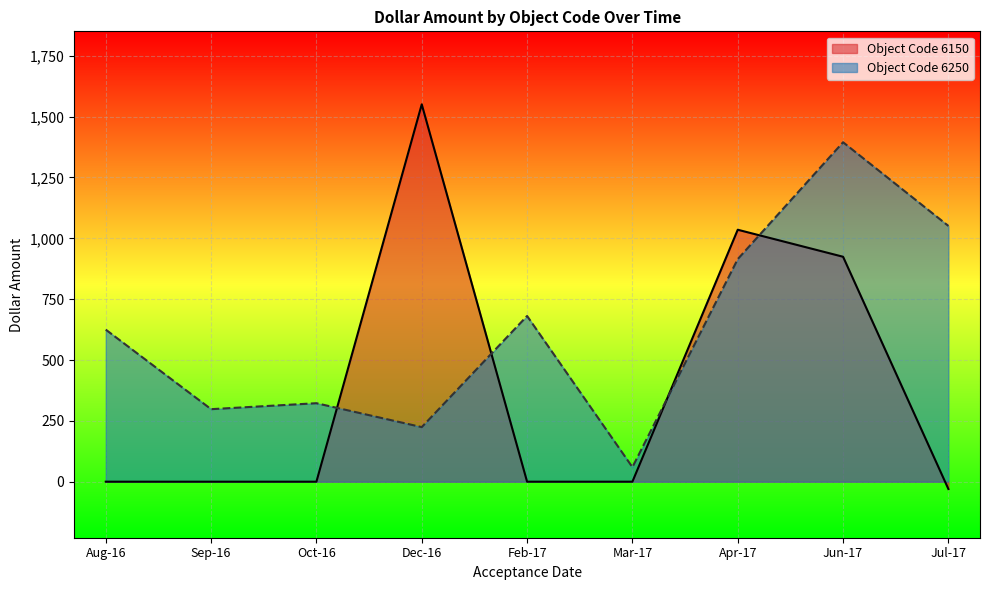

What are all the series names shown in the legend?

Object Code 6150, Object Code 6250